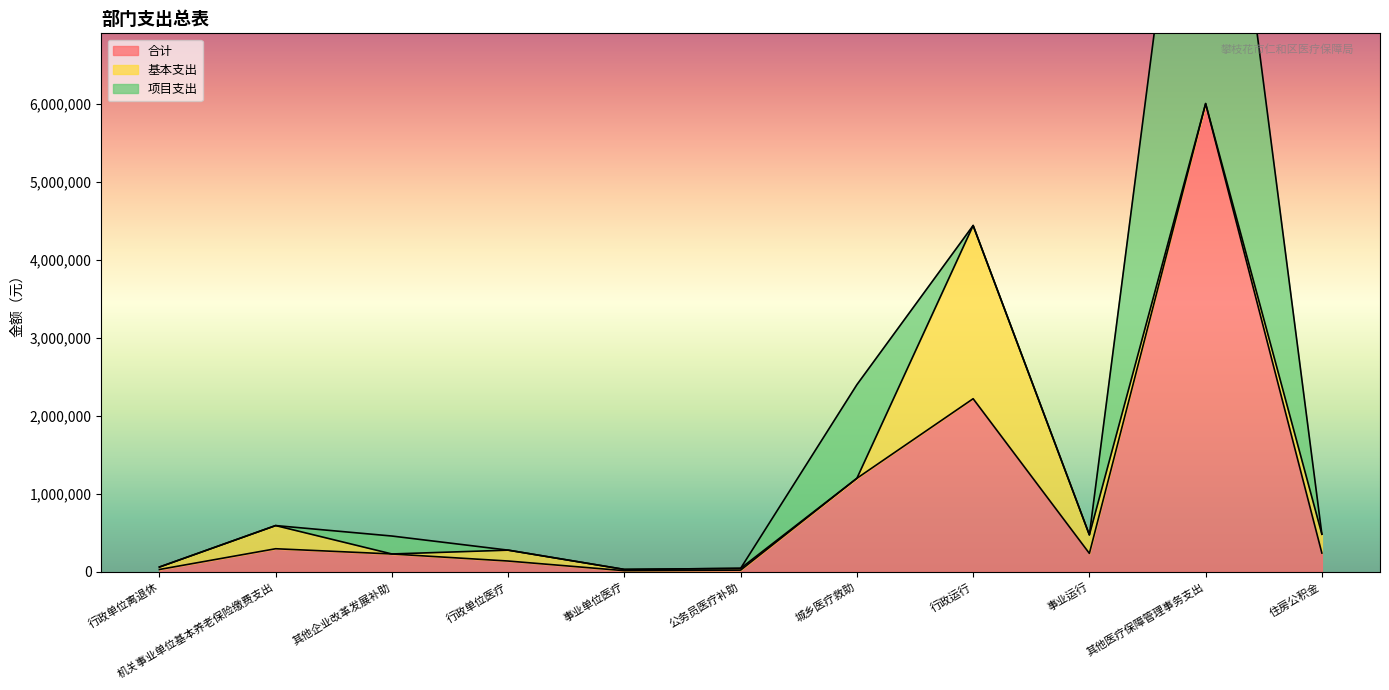

How many lines are shown in the chart?

3